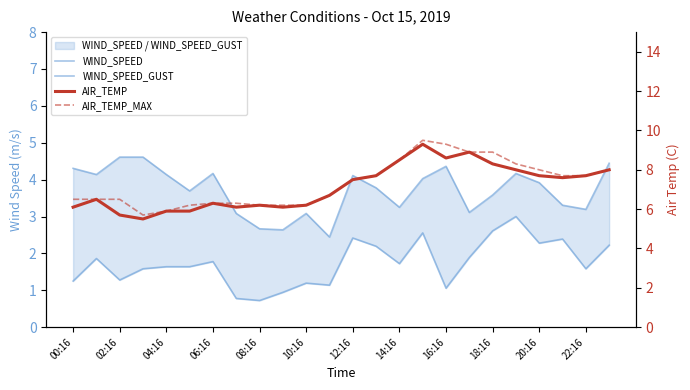

What is the difference between the highest and lowest values at 16:16?

8.2